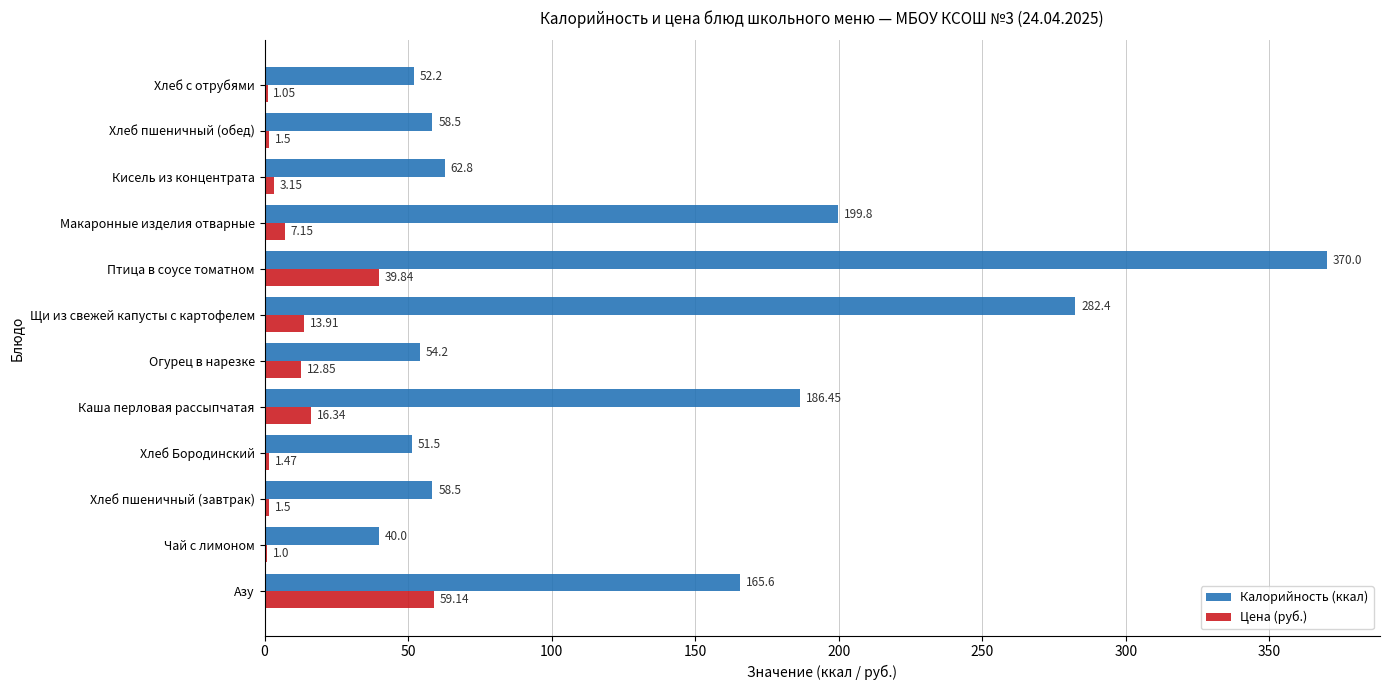

Is the value of Цена (руб.) at Щи из свежей капусты с картофелем greater than the value of Калорийность (ккал) at Щи из свежей капусты с картофелем?

No